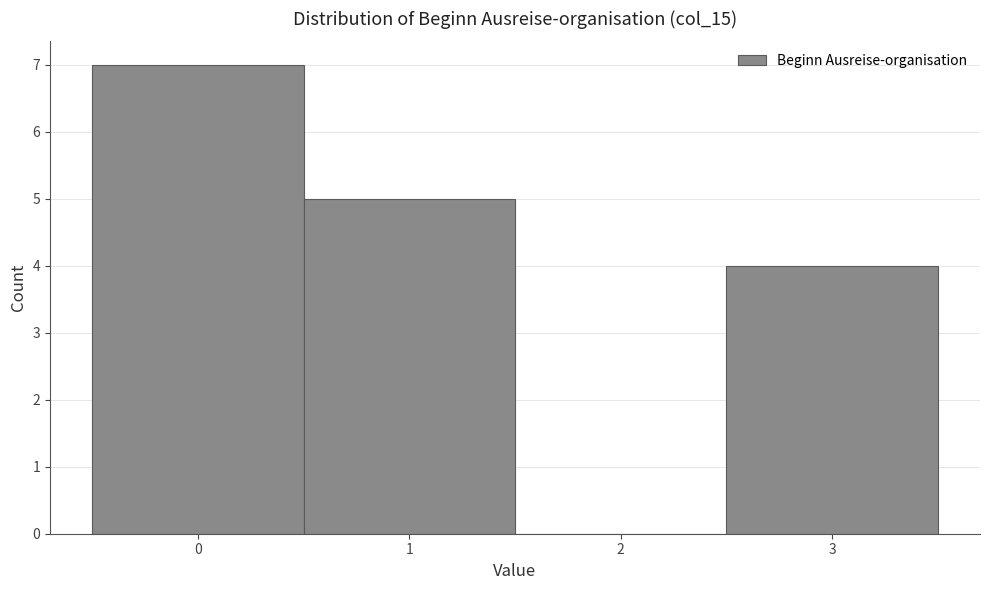

What is the height of the bar covering 2.5 to 3.5 on the x-axis? The values are not printed on the chart, so give them approximately, as read against the axis.

4